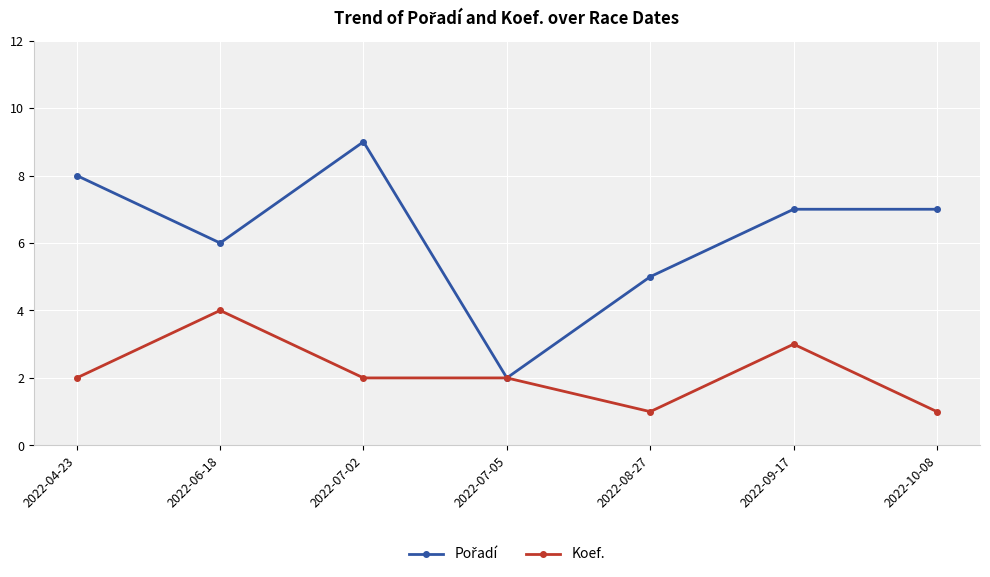

What position from the right is 2022-10-08?

1